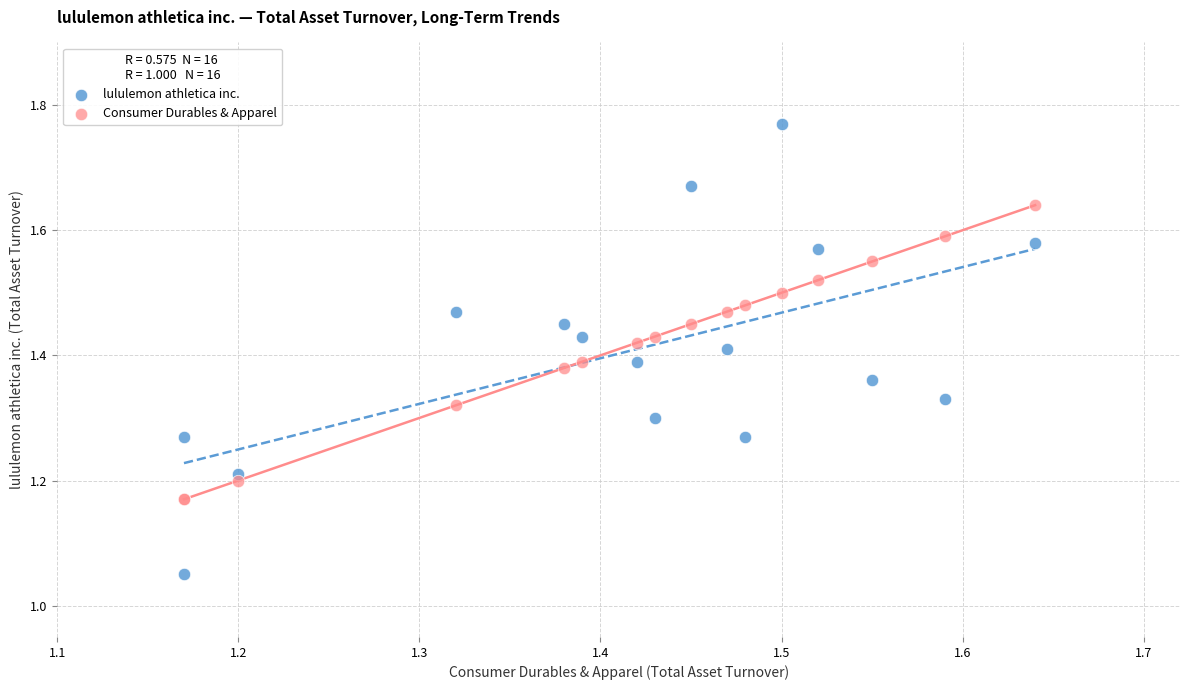

What are all the series names shown in the legend?

lululemon athletica inc., Consumer Durables & Apparel